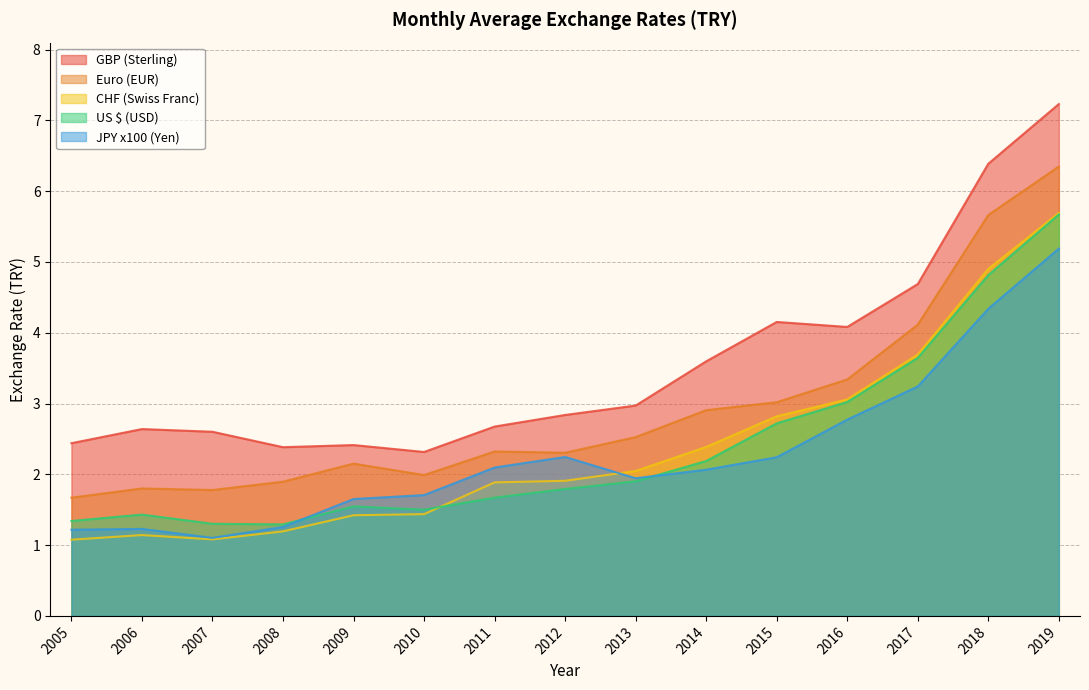

Which series changed the most between 2005 and 2012?

JPY x100 (Yen)